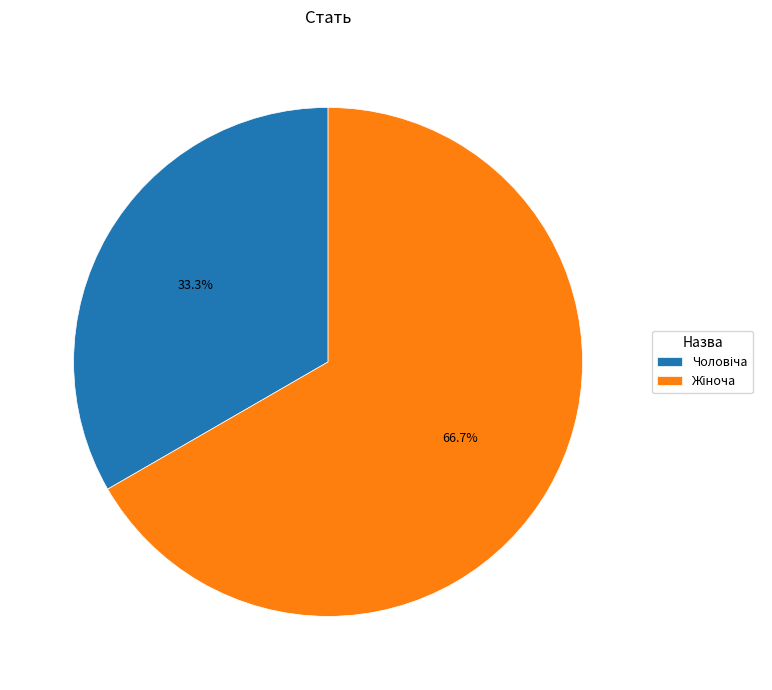

Is there any slice that represents more than half of the pie?

Yes